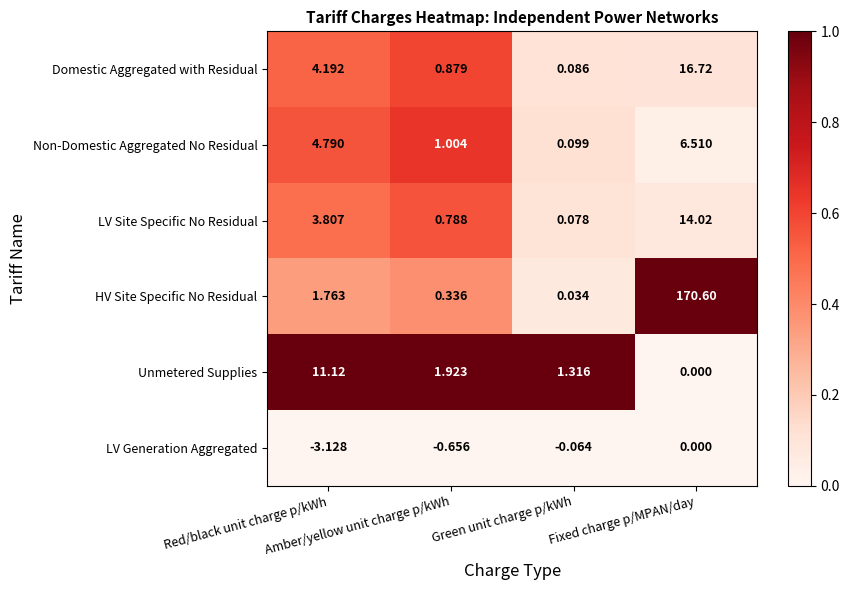

Which label corresponds to the smallest value in the chart?

Red/black unit charge p/kWh